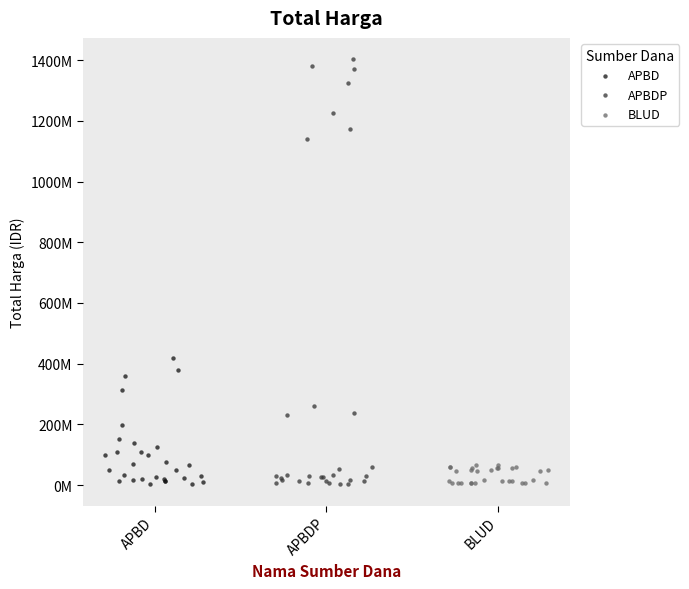

What are all the series names shown in the legend?

APBD, APBDP, BLUD